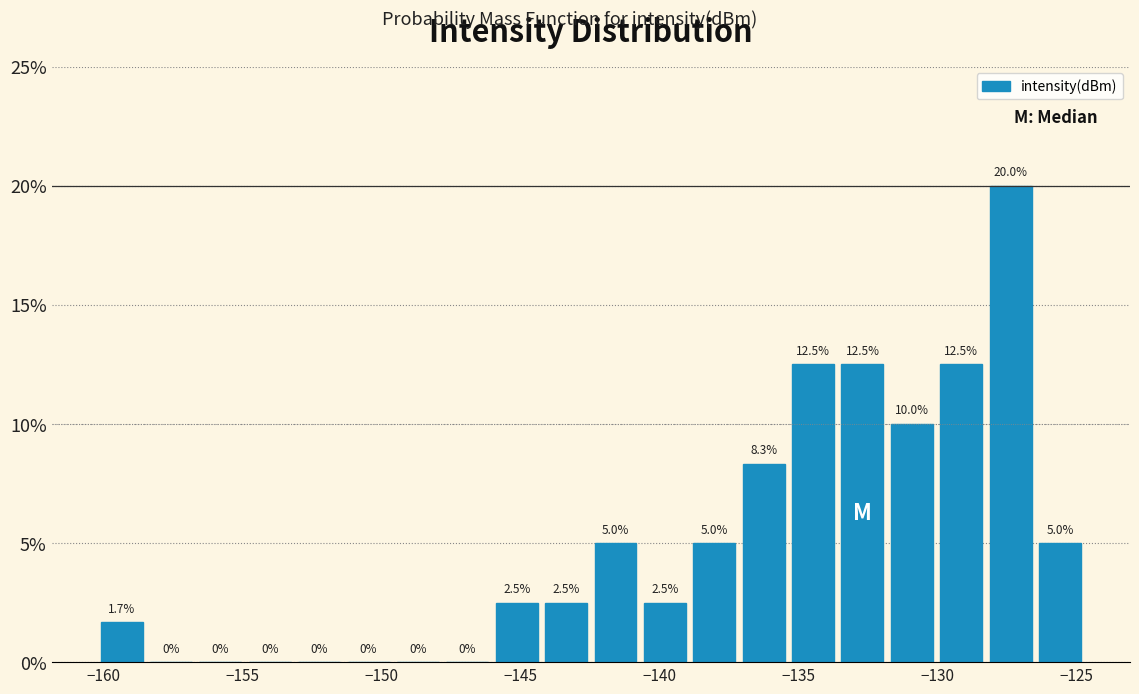

Read against the x-axis, roughly where is the centre of the tallest bar?

-127.5